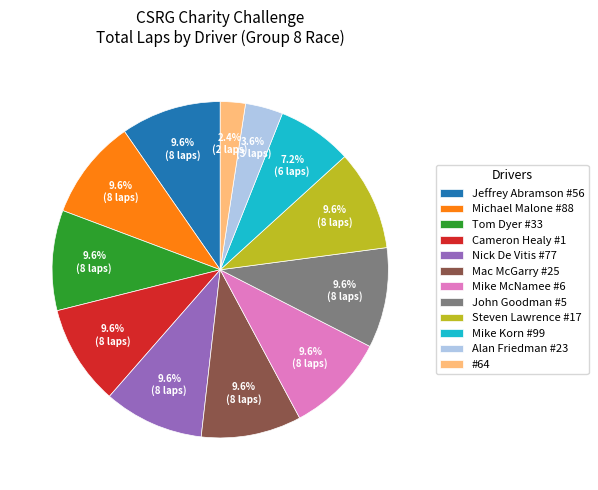

Is it true that Cameron Healy #1 is 10% of the pie?

True